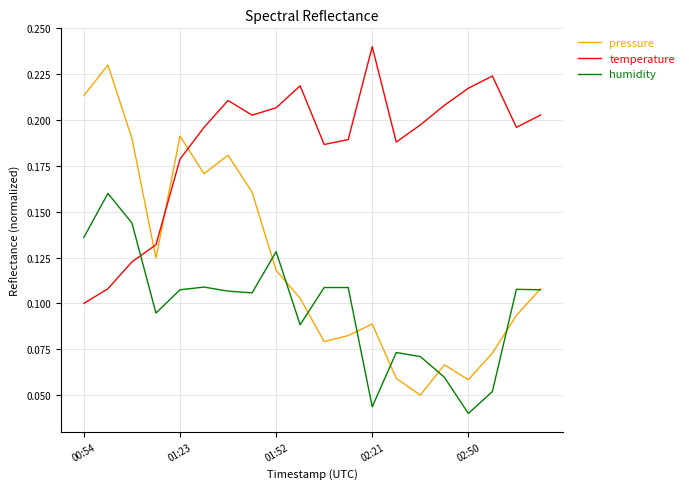

How many distinct data groups are displayed?

3